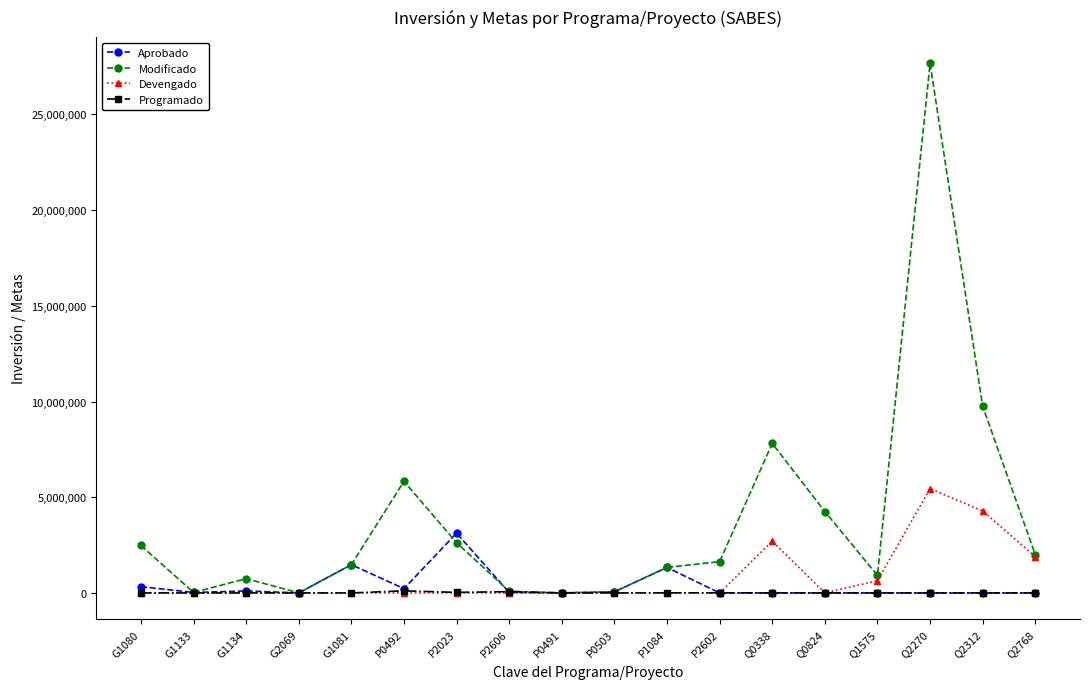

Rank the series by their maximum value, from lowest to highest.

Programado, Aprobado, Devengado, Modificado